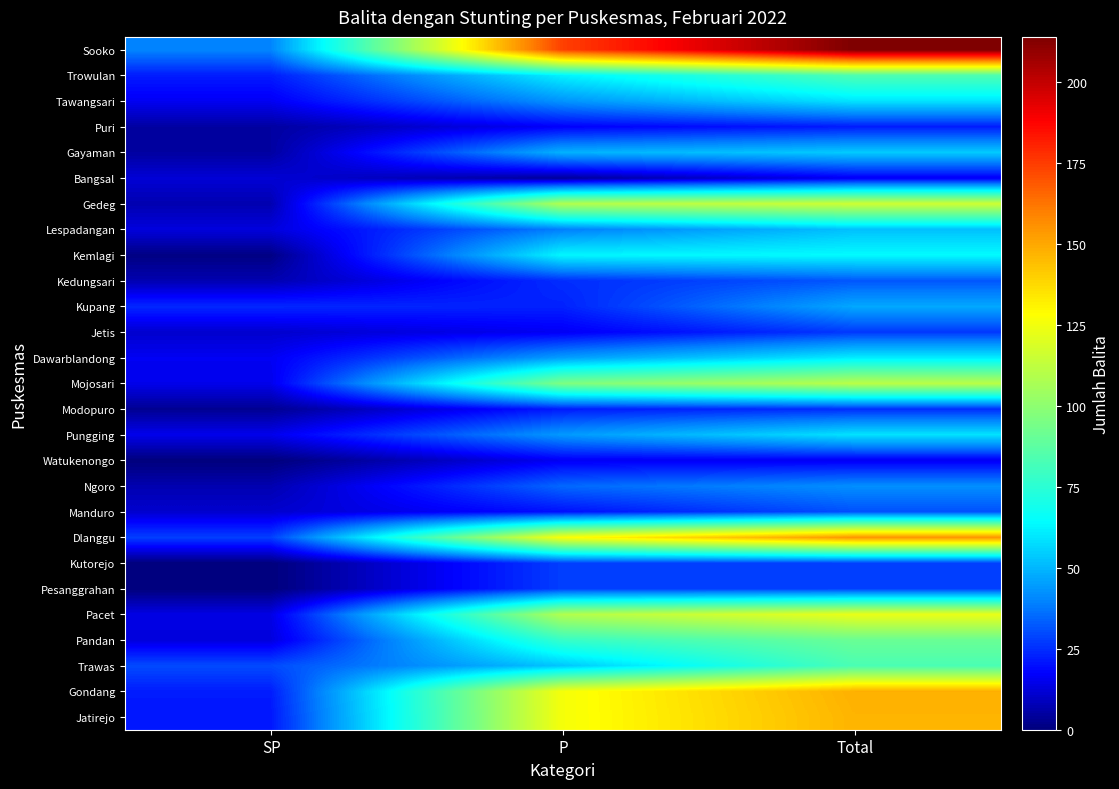

Which series has the largest range (max minus min)?

Sooko